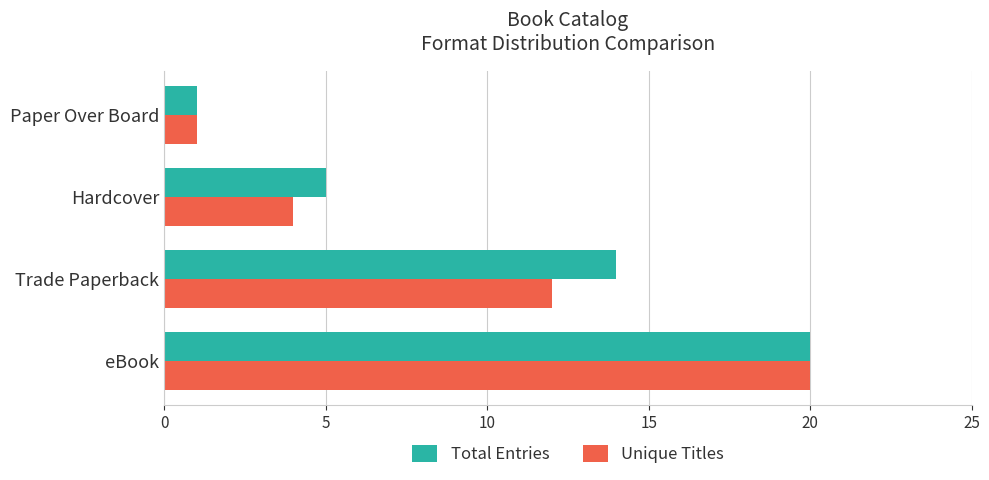

At Trade Paperback, list the series in order from largest to smallest.

Total Entries, Unique Titles